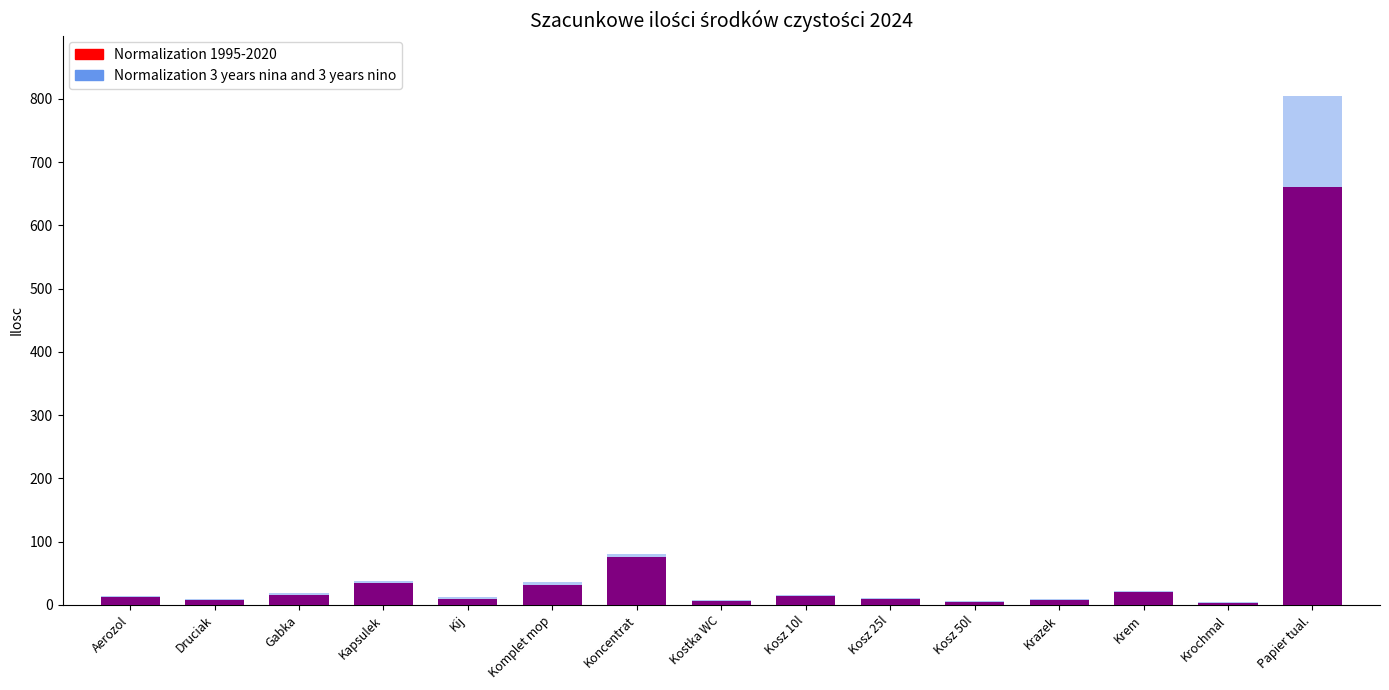

What is the sum of all Normalization 1995-2020 values?

912